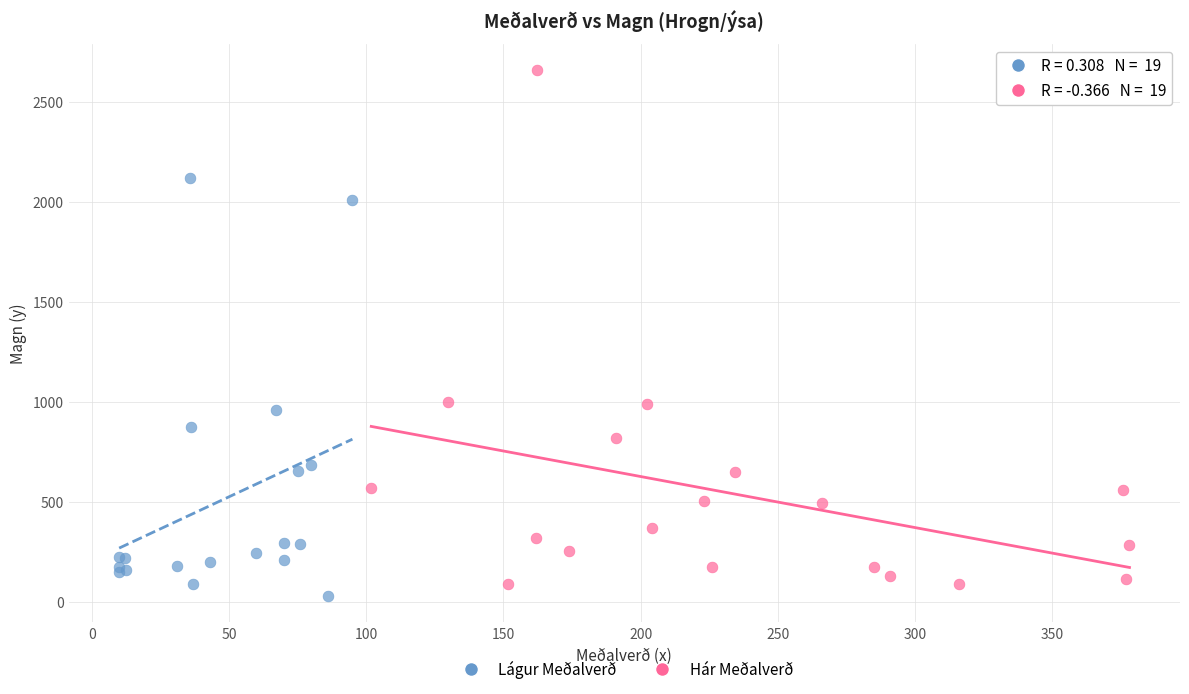

Which series contains the lowest Y value?

Lágur Meðalverð